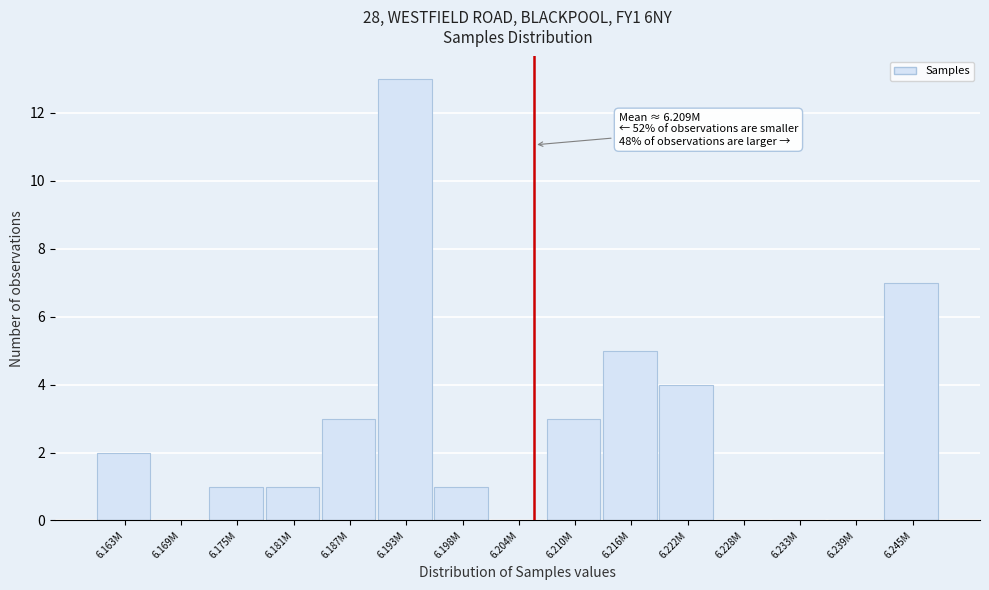

Reading left to right, list all the values displayed in this chart.

6.163M=2	6.169M=0	6.175M=1	6.181M=1	6.187M=3	6.193M=13	6.198M=1	6.204M=0	6.210M=3	6.216M=5	6.222M=4	6.228M=0	6.233M=0	6.239M=0	6.245M=7